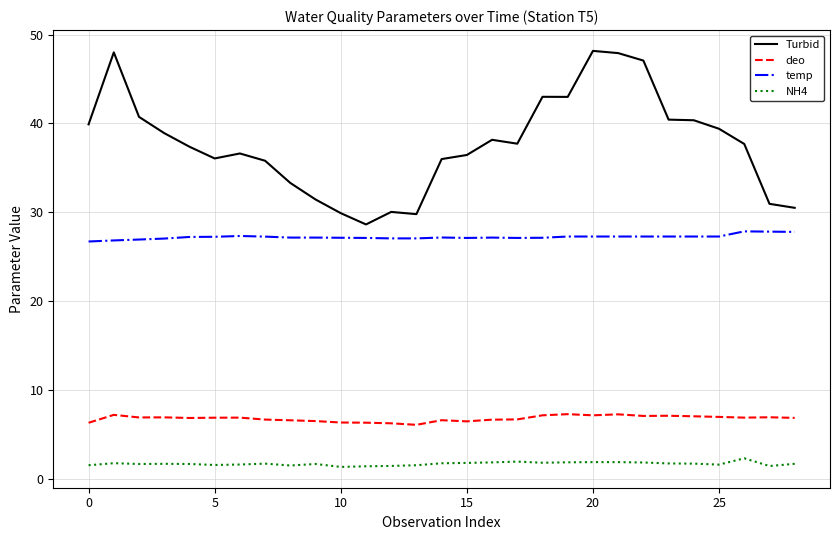

What is the greatest value displayed?

48.2